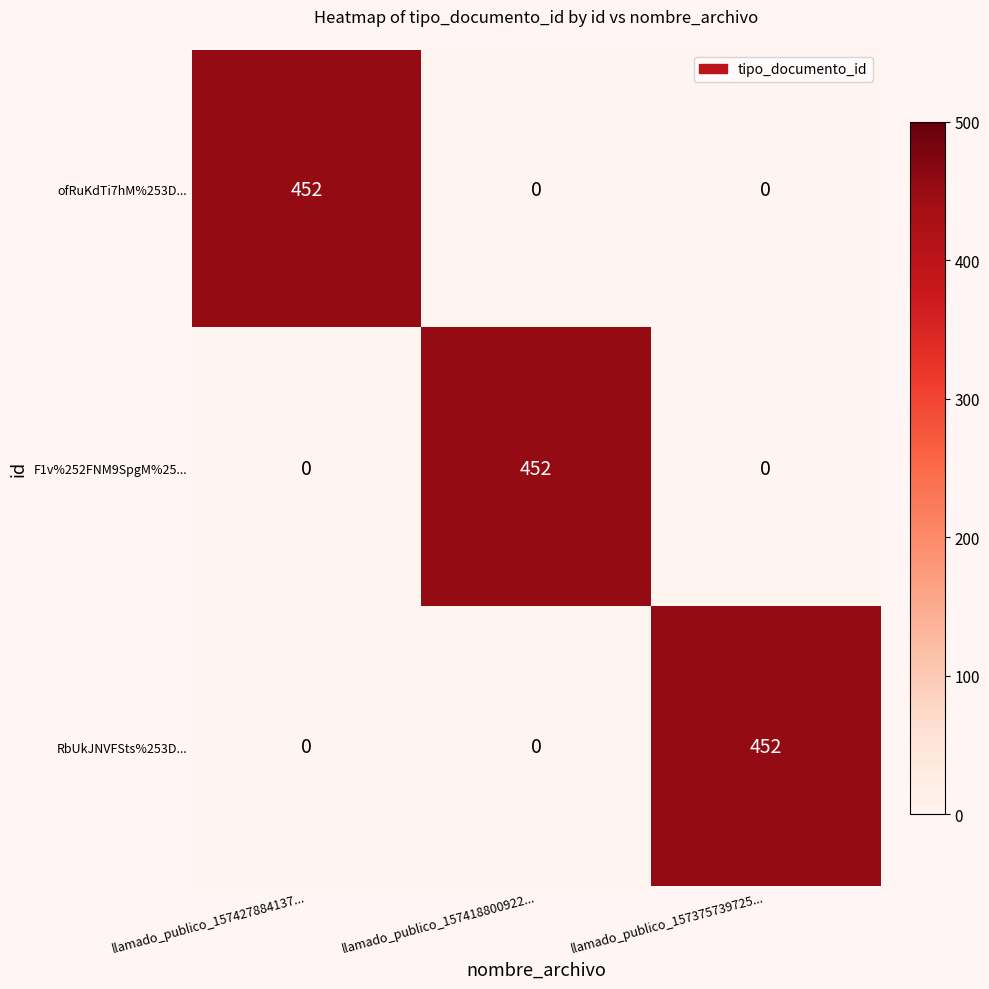

What is the difference between the highest and lowest values at llamado_publico_157418800922...?

452